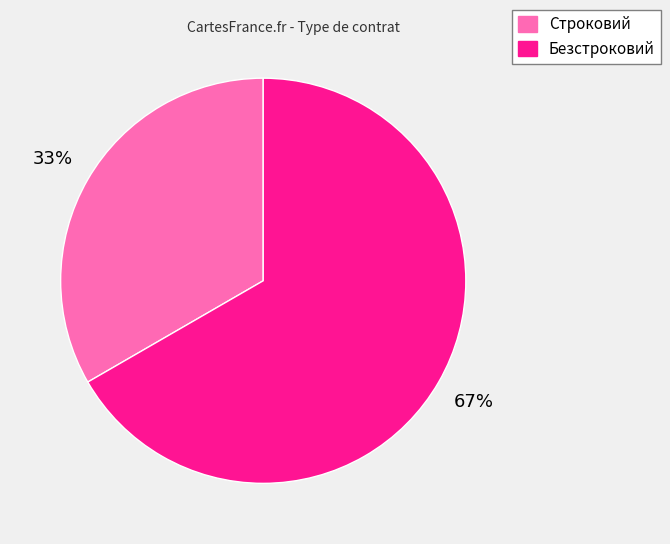

The Строковий slice represents 33% of the pie. True or false?

True